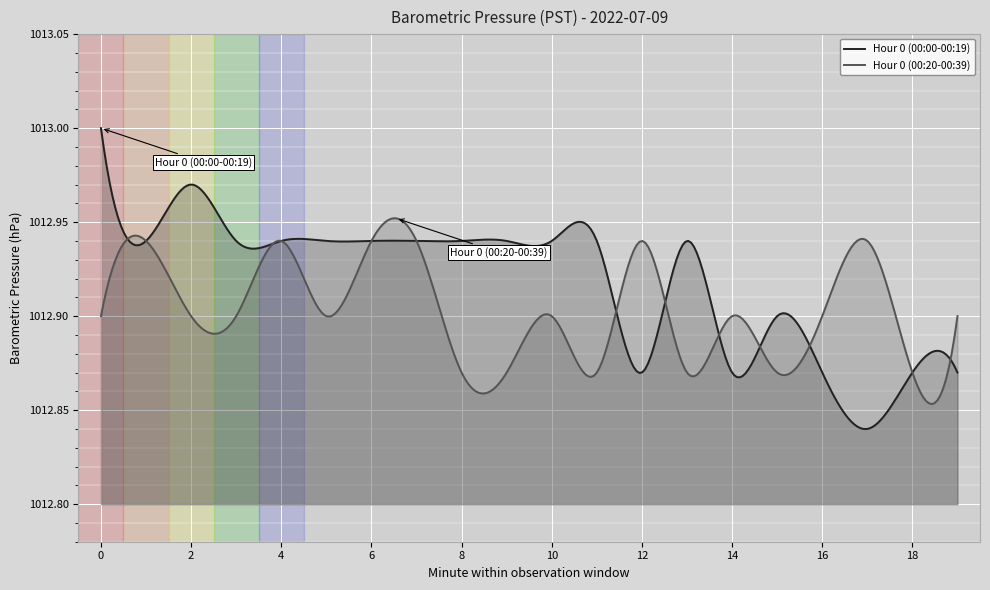

True or false: Baseline has a value of 1012.8 at 18.

True